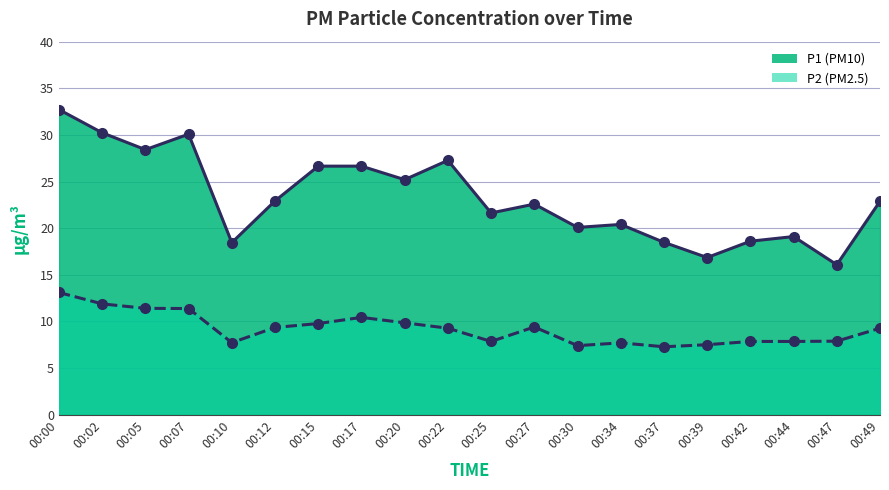

How many categories are shown in the chart?

20